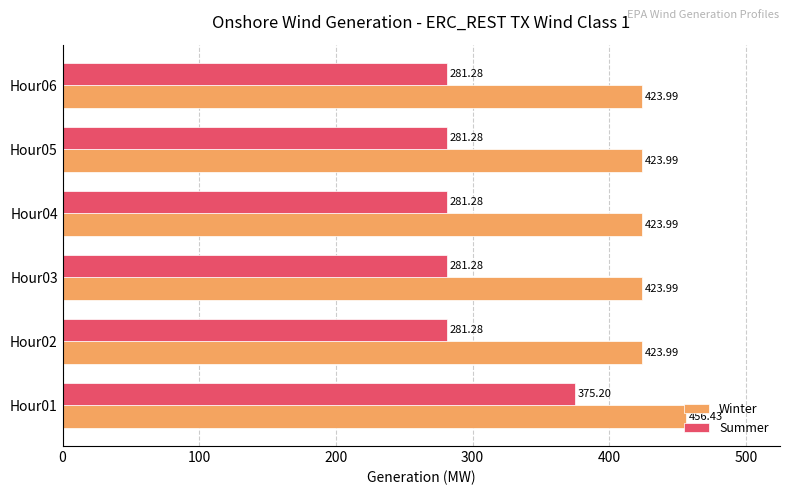

What is the minimum value shown in the chart?

281.3